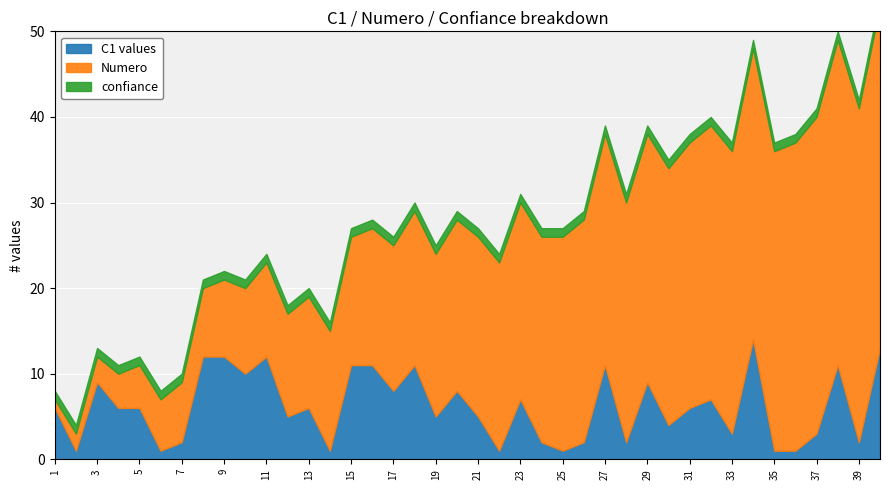

Reading right to left, list all the values displayed in this chart.

C1 values: 13	2	11	3	1	1	14	3	7	6	4	9	2	11	2	1	2	7	1	5	8	5	11	8	11	11	1	6	5	12	10	12	12	2	1	6	6	9	1	6
Numero: 40	39	38	37	36	35	34	33	32	31	30	29	28	27	26	25	24	23	22	21	20	19	18	17	16	15	14	13	12	11	10	9	8	7	6	5	4	3	2	1
confiance: 1	1	1	1	1	1	1	1	1	1	1	1	1	1	1	1	1	1	1	1	1	1	1	1	1	1	1	1	1	1	1	1	1	1	1	1	1	1	1	1